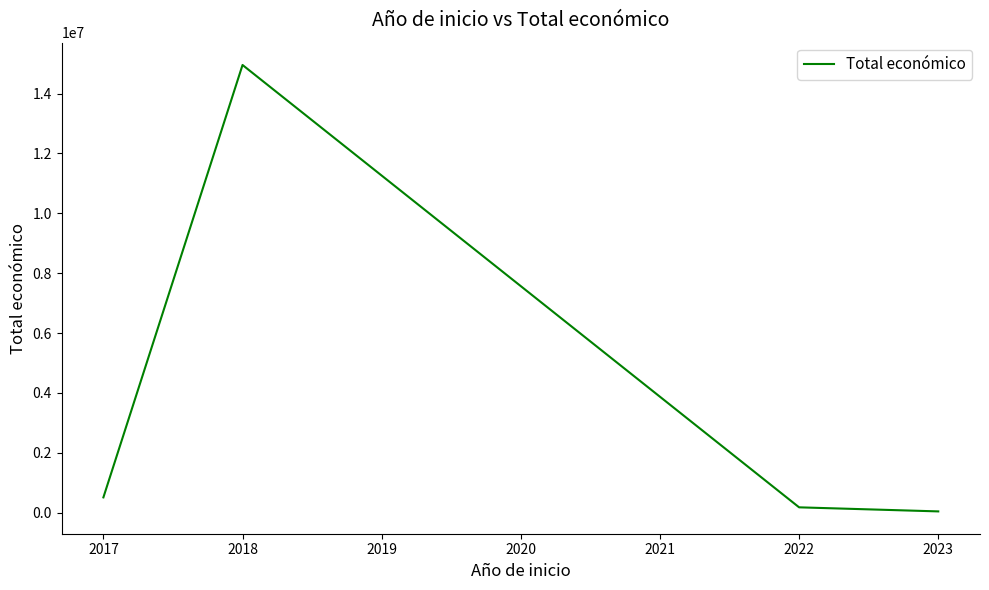

Rank the categories by value from lowest to highest.

2023, 2022, 2017, 2018